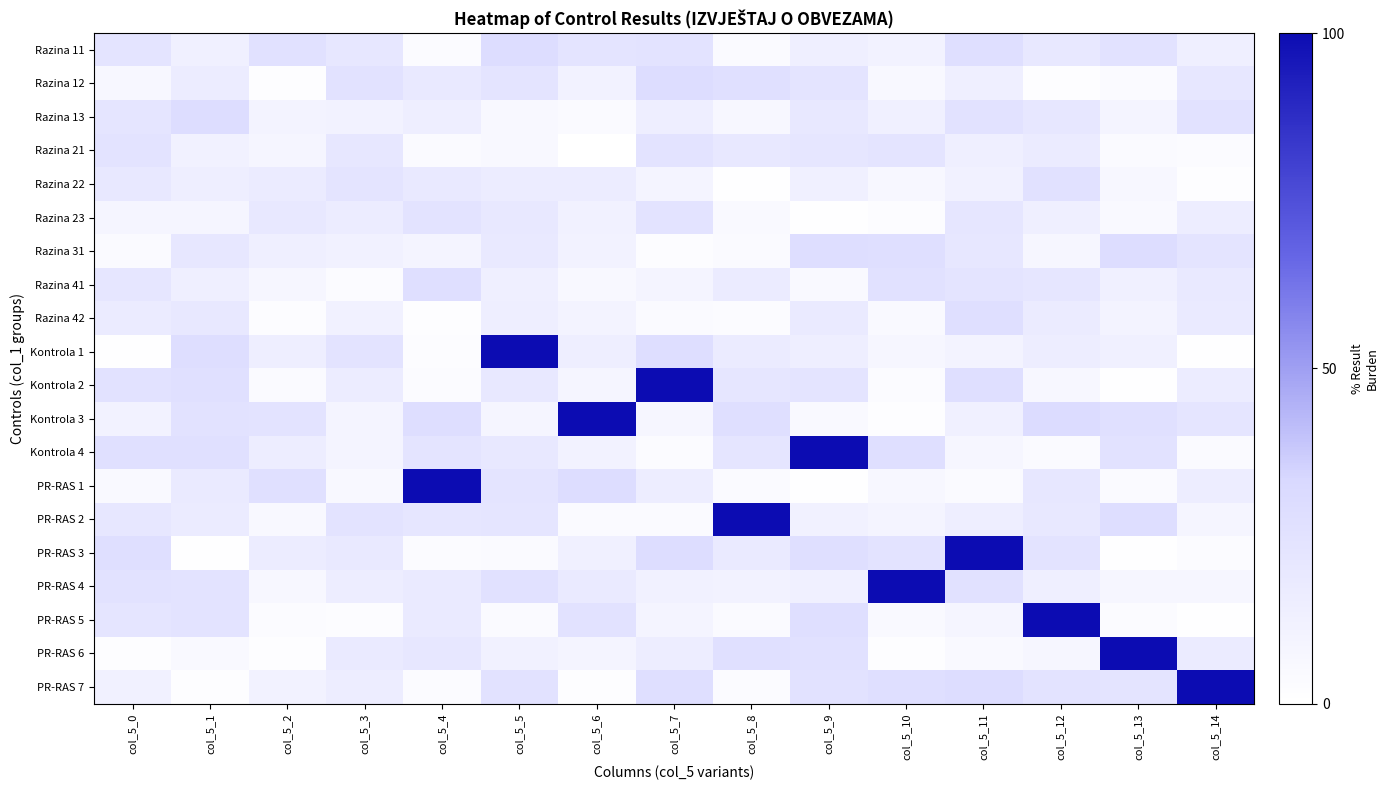

Which category has the highest value across all series?

col_5_5